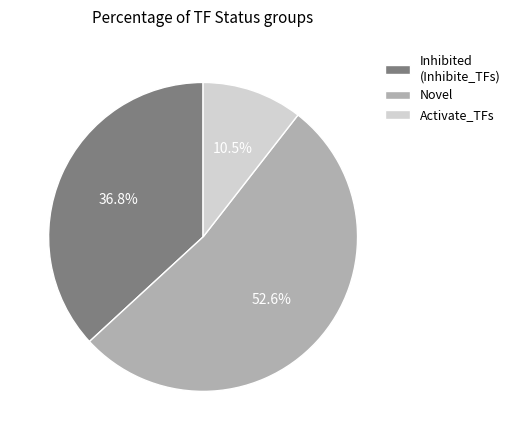

Does Activate_TFs represent more than half of the total?

No